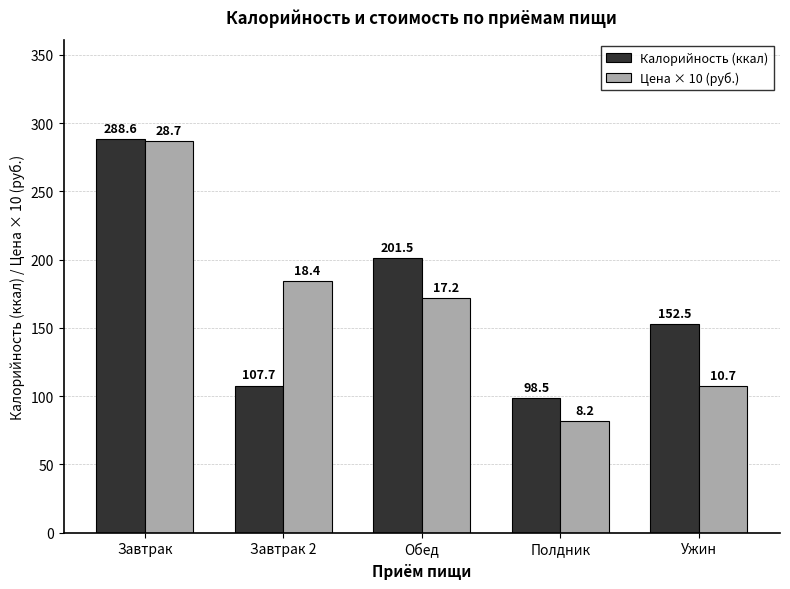

Rank the series at Завтрак from lowest to highest value.

Цена × 10 (руб.), Калорийность (ккал)